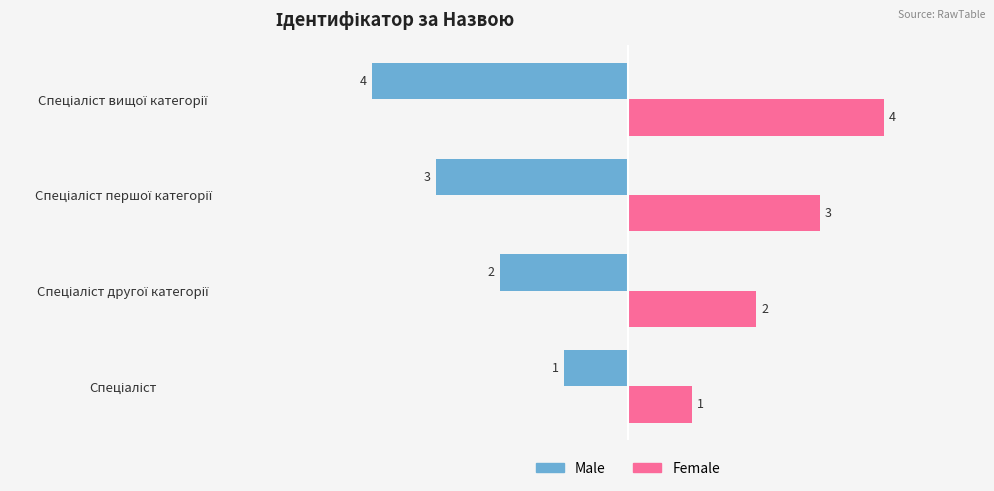

How many Male values are between -3 and -1?

3